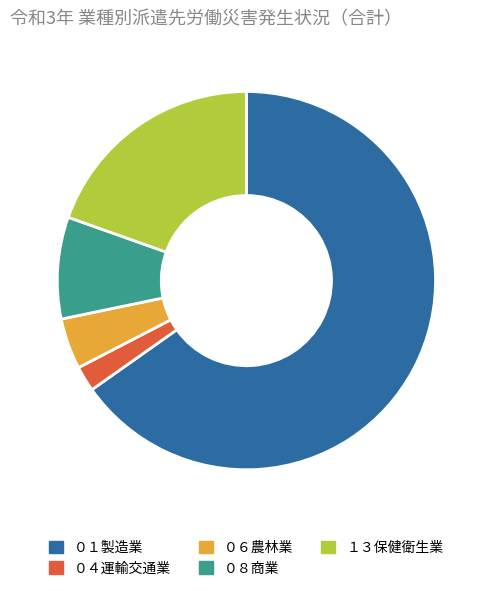

Is it true that ０４運輸交通業 is 2% of the pie?

True